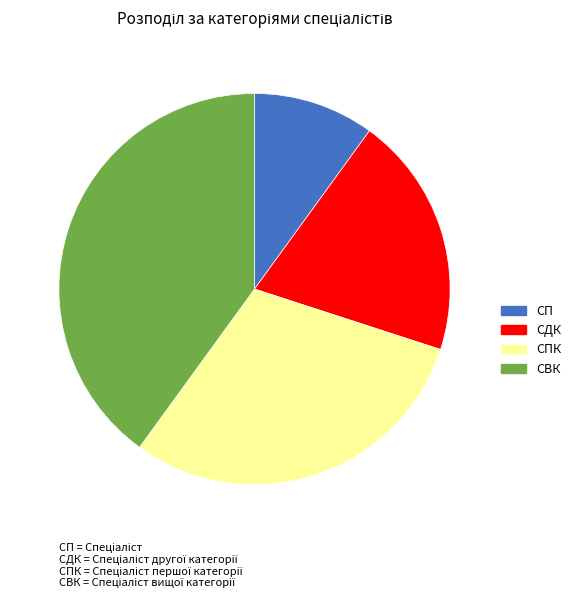

Does СПК represent more than half of the total?

No